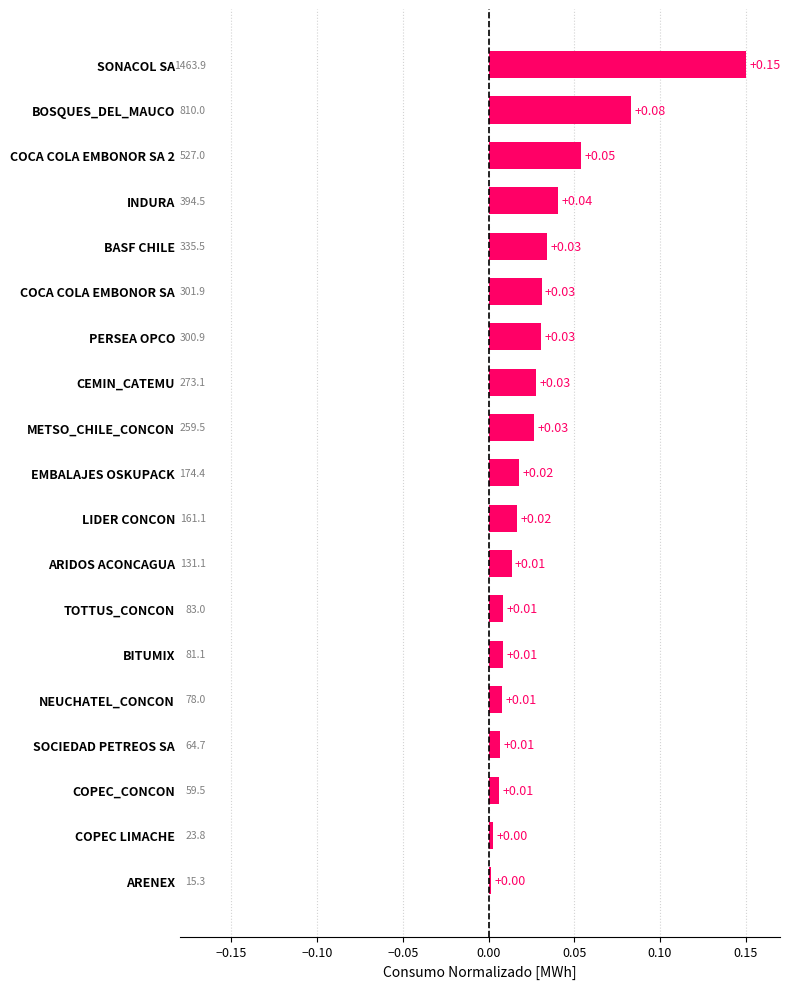

Which label corresponds to the largest value in the chart?

SONACOL SA